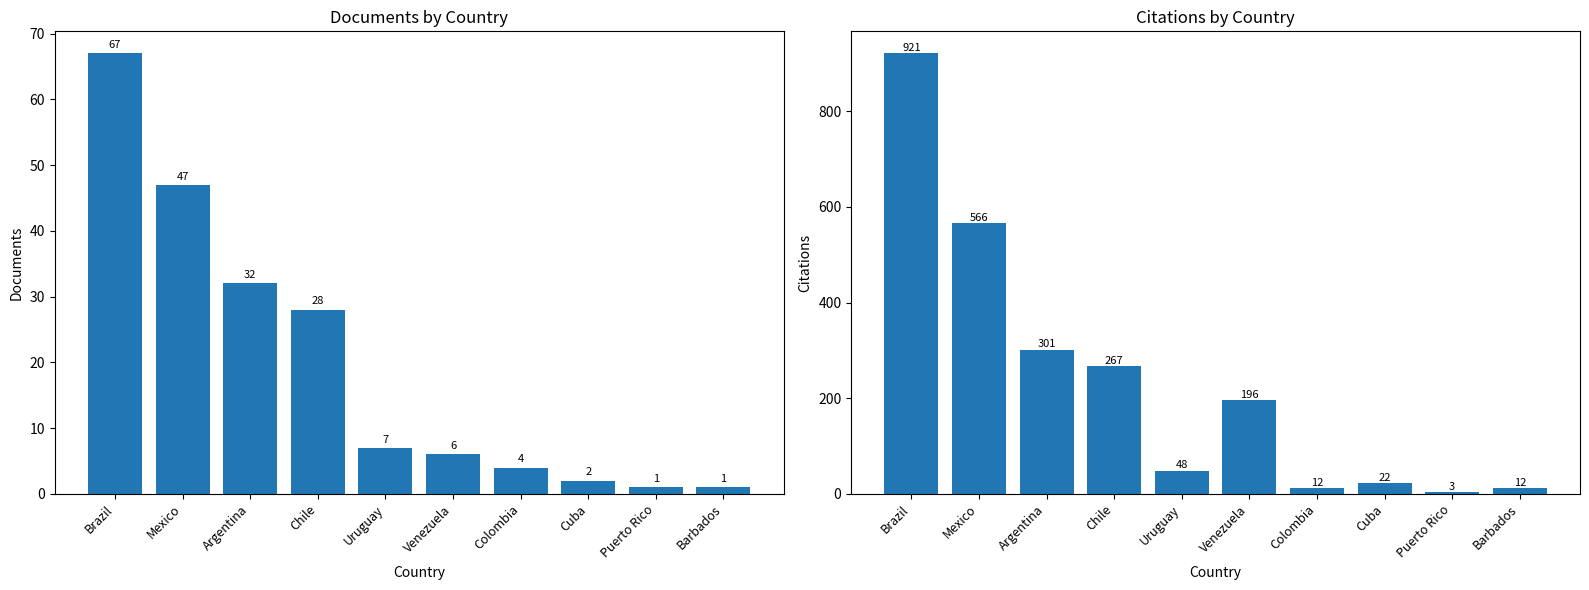

What is the value of the Citations bar at the 1st from the left?

921